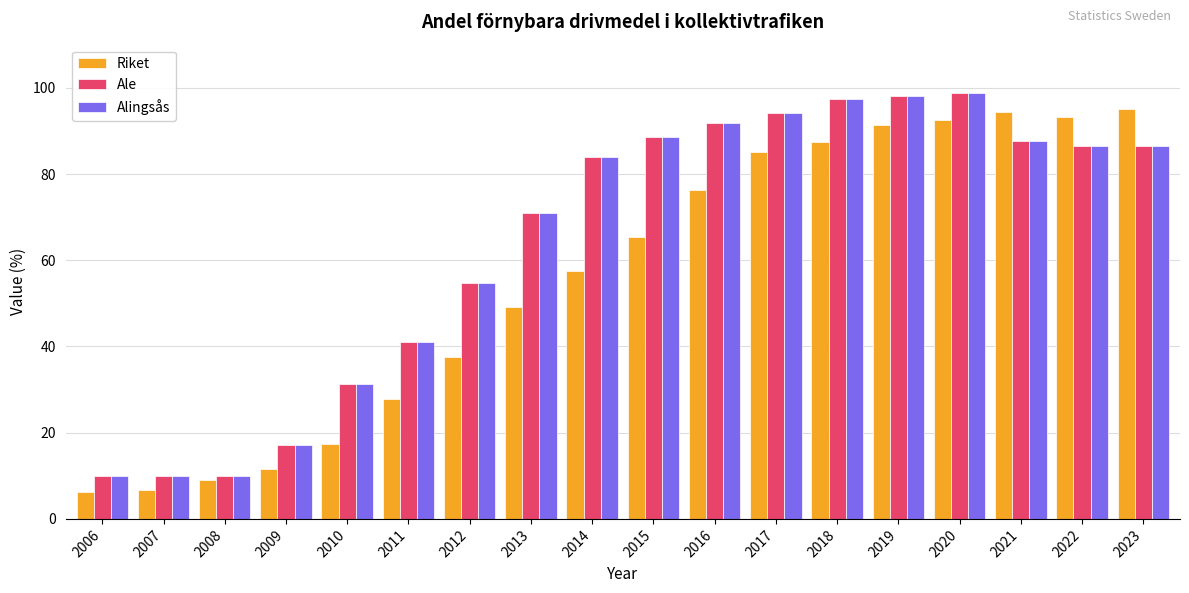

Is it true that Alingsås equals 88.5 at 2015?

True